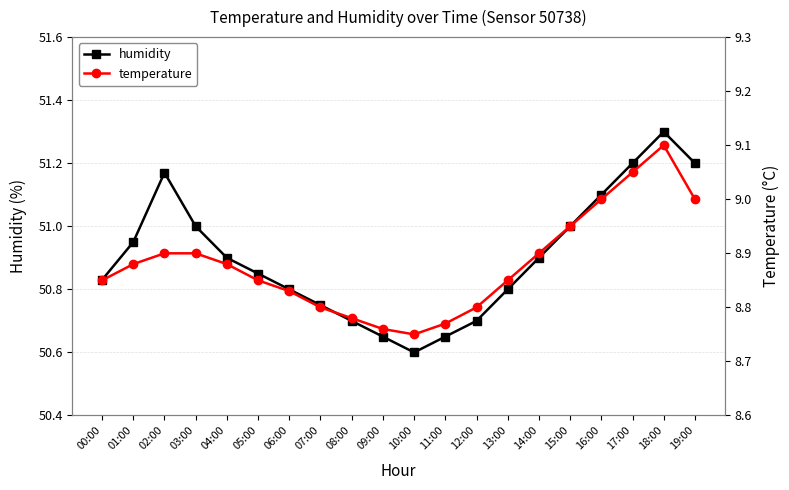

What is the sum of the temperature values at 03:00 and 05:00?

17.8